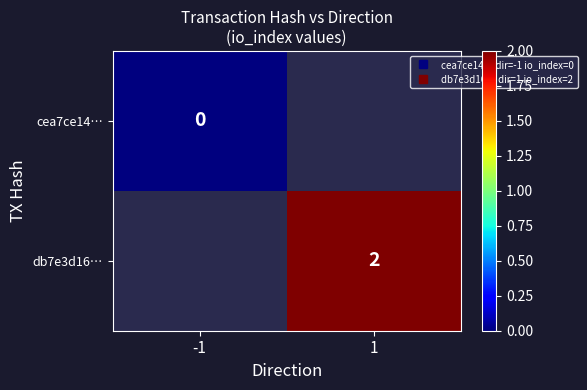

Which series has the widest spread of values?

cea7ce14…